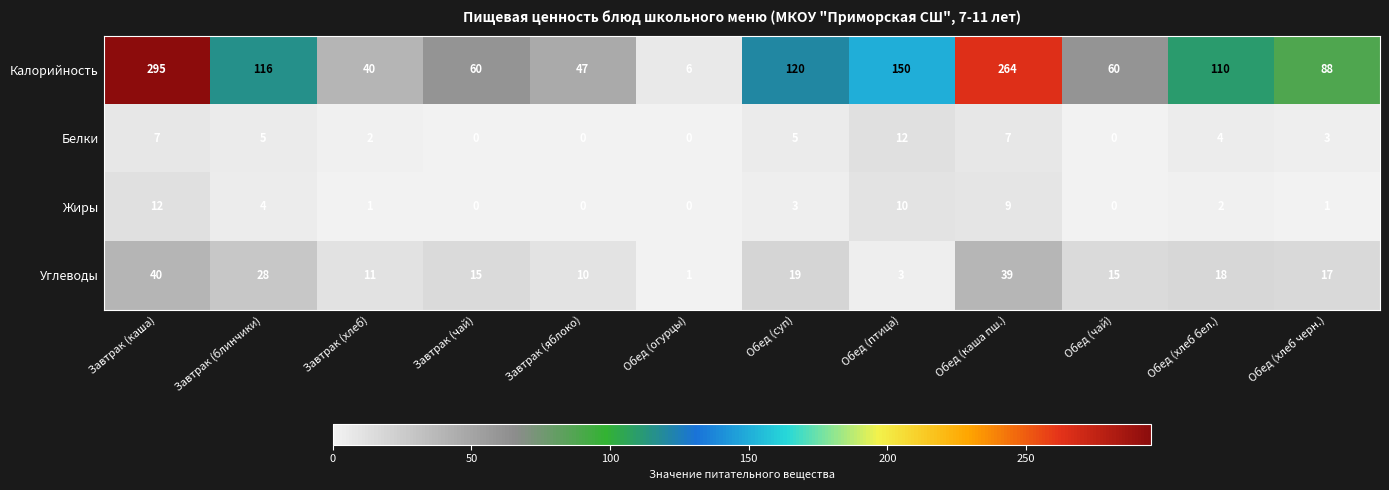

What is the spread (max minus min) of values at Завтрак (хлеб)?

39